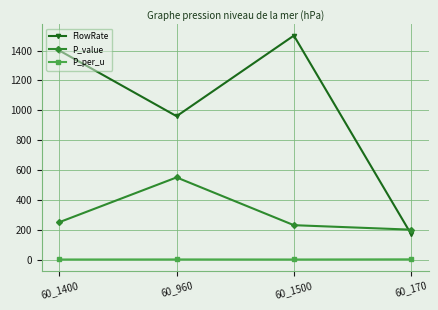

What is the value of the P_per_u point at the 3rd from the left?

0.2